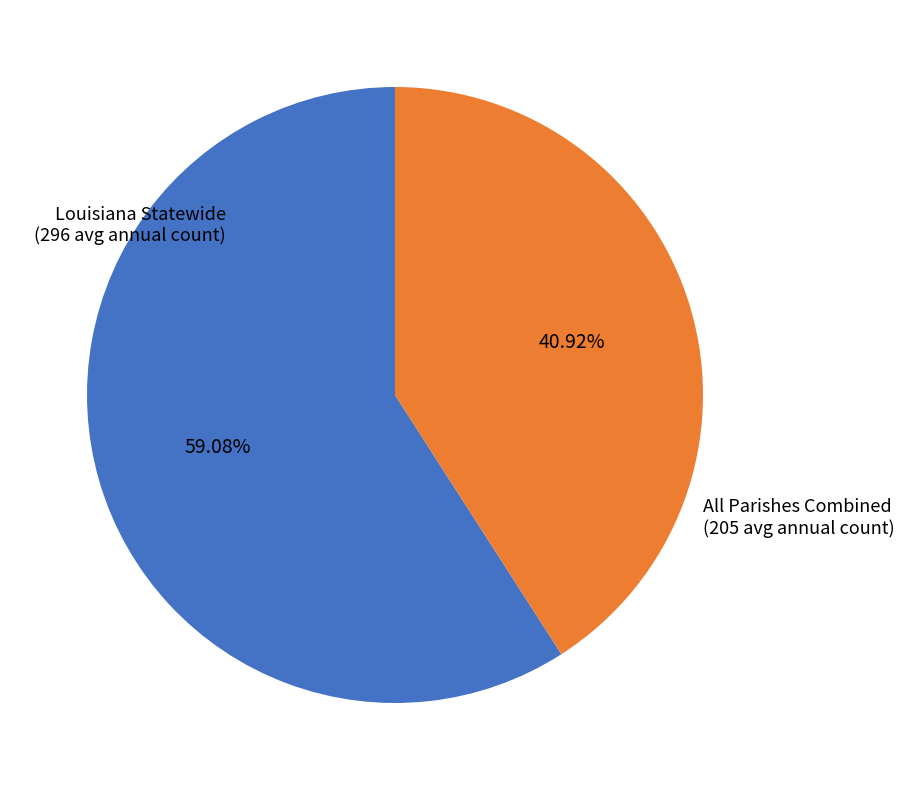

Is the sum of All Parishes Combined (205 avg annual count) and Louisiana Statewide (296 avg annual count) greater than half?

Yes